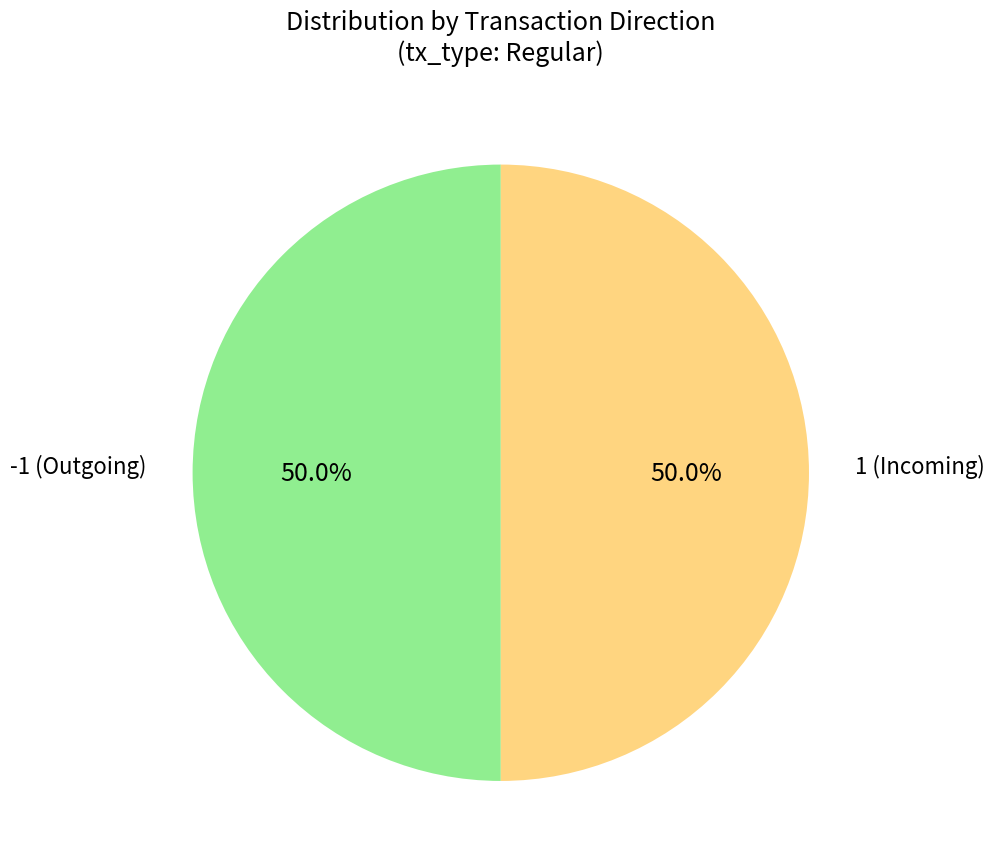

Approximately how many times larger is the value at 1 (Incoming) compared to -1 (Outgoing)?

1.0